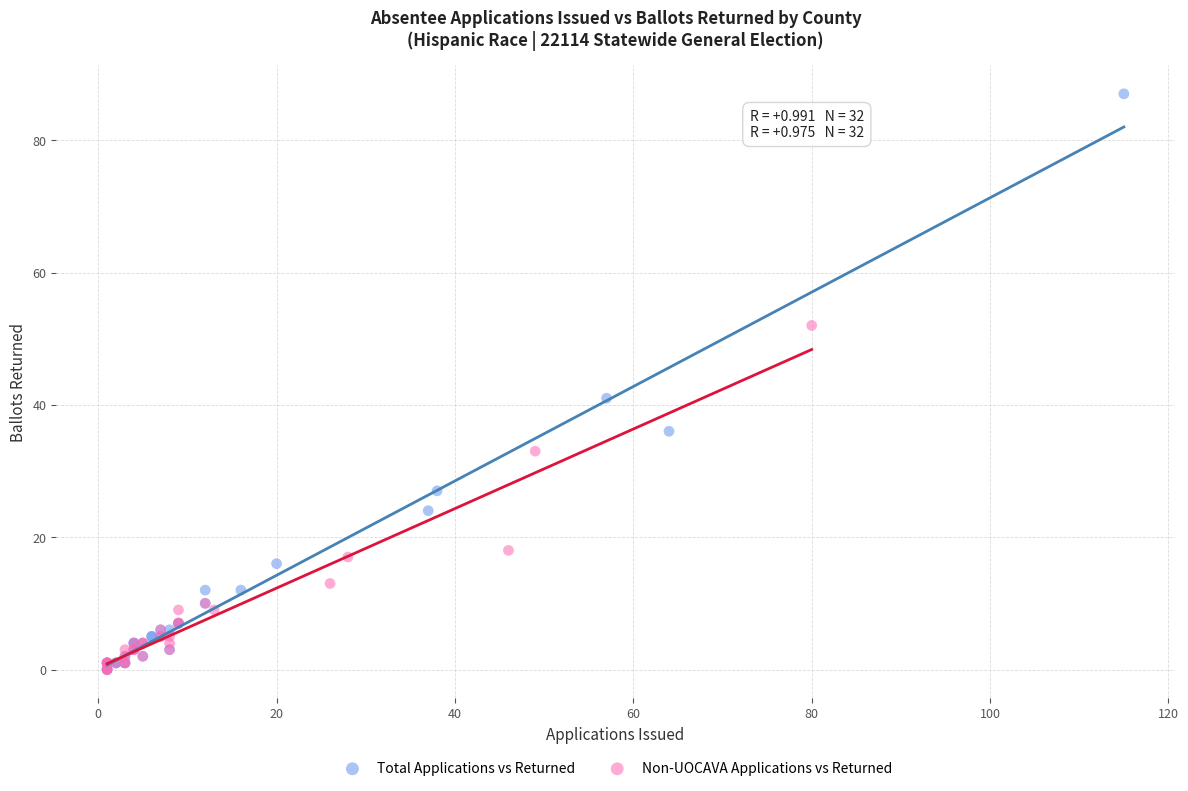

Which series reaches the maximum Y coordinate?

Total Applications vs Returned